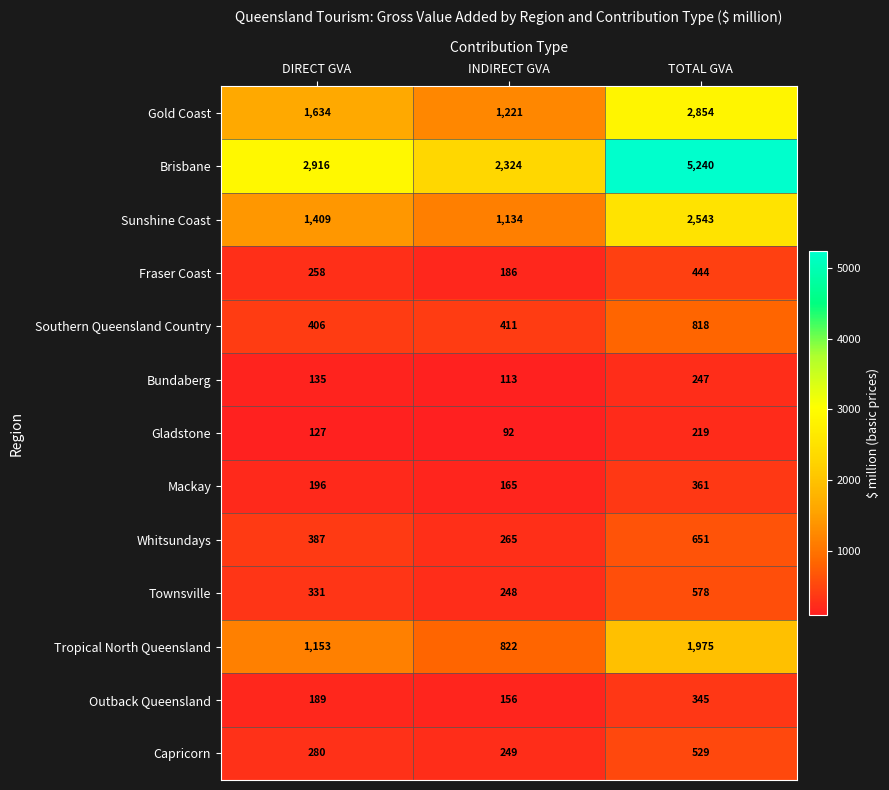

At which label is Bundaberg closest to 180?

DIRECT GVA